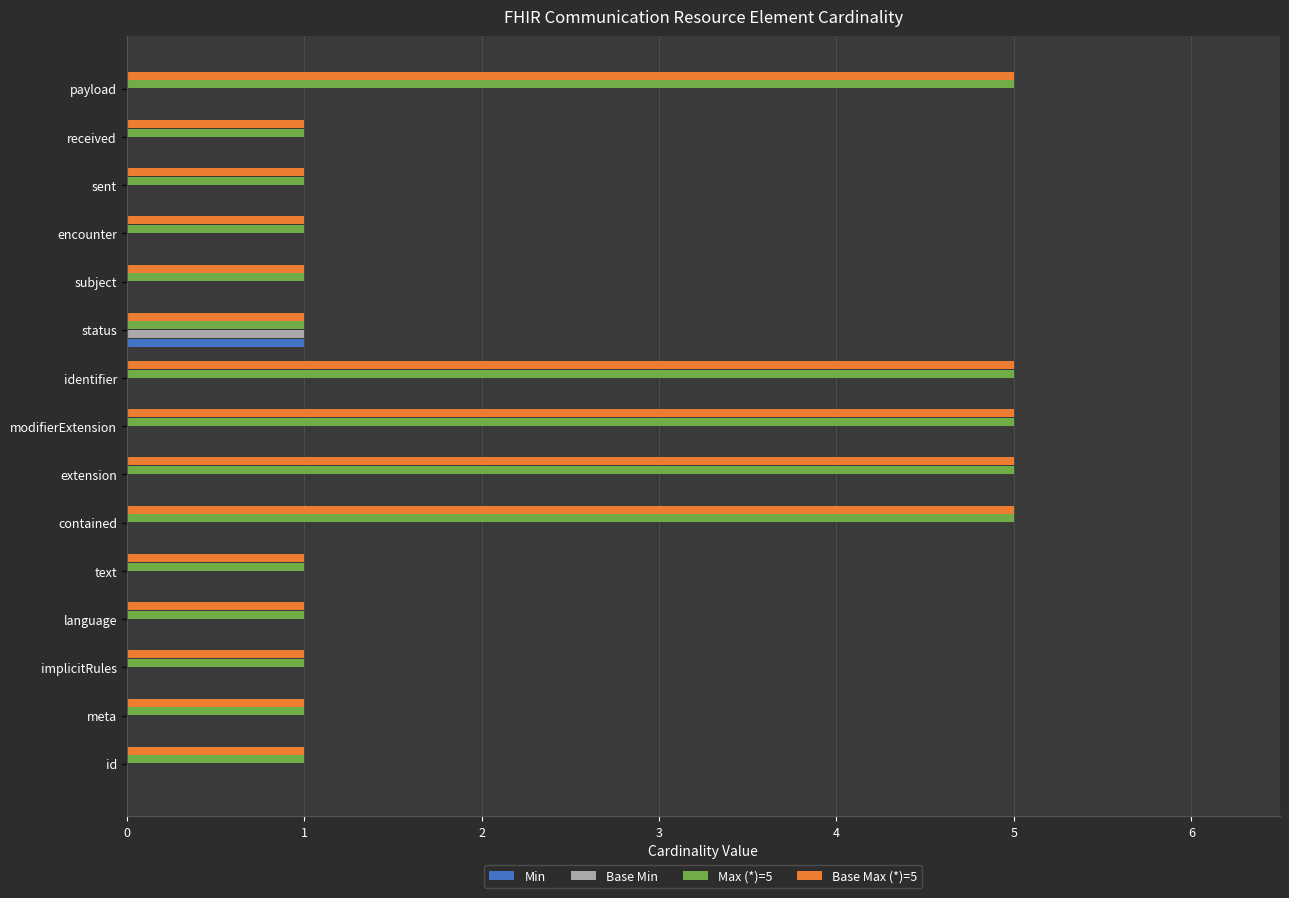

Is it true that Max (*)=5 equals 9 at extension?

False